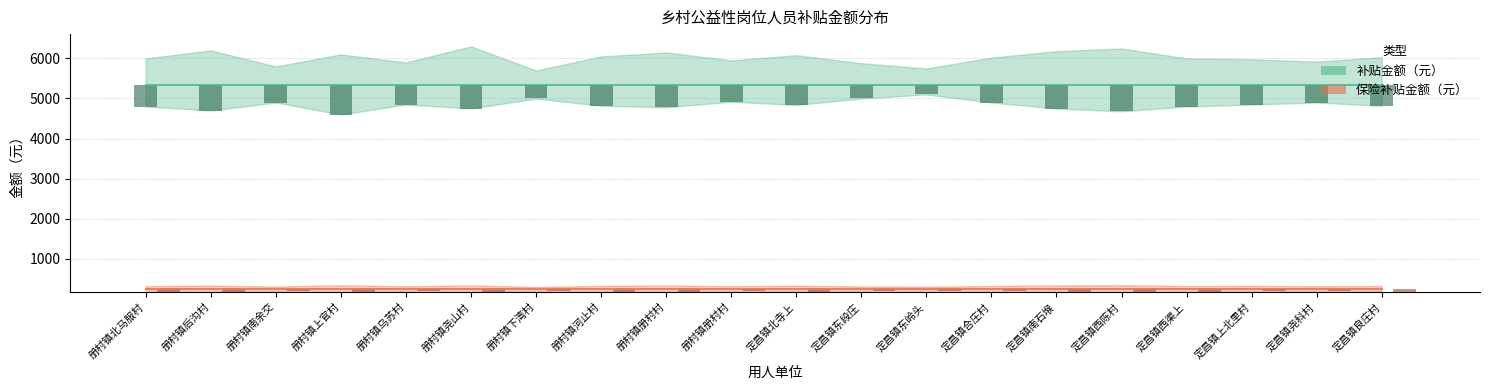

Reading left to right, extract all data points from this chart.

补贴金额（元）: 册村镇北马服村=5340	册村镇后沟村=5340	册村镇南余交=5340	册村镇上官村=5340	册村镇乌苏村=5340	册村镇尧山村=5340	册村镇下湾村=5340	册村镇河止村=5340	册村镇册村村=5340	册村镇册村村=5340	定昌镇北寺上=5340	定昌镇东段庄=5340	定昌镇东岭头=5340	定昌镇合庄村=5340	定昌镇南石堠=5340	定昌镇西陈村=5340	定昌镇西渠上=5340	定昌镇上北里村=5340	定昌镇尧科村=5340	定昌镇良庄村=5340
保险补贴金额（元）: 册村镇北马服村=249	册村镇后沟村=249	册村镇南余交=249	册村镇上官村=249	册村镇乌苏村=249	册村镇尧山村=249	册村镇下湾村=249	册村镇河止村=249	册村镇册村村=249	册村镇册村村=249	定昌镇北寺上=249	定昌镇东段庄=249	定昌镇东岭头=249	定昌镇合庄村=249	定昌镇南石堠=249	定昌镇西陈村=249	定昌镇西渠上=249	定昌镇上北里村=249	定昌镇尧科村=249	定昌镇良庄村=249